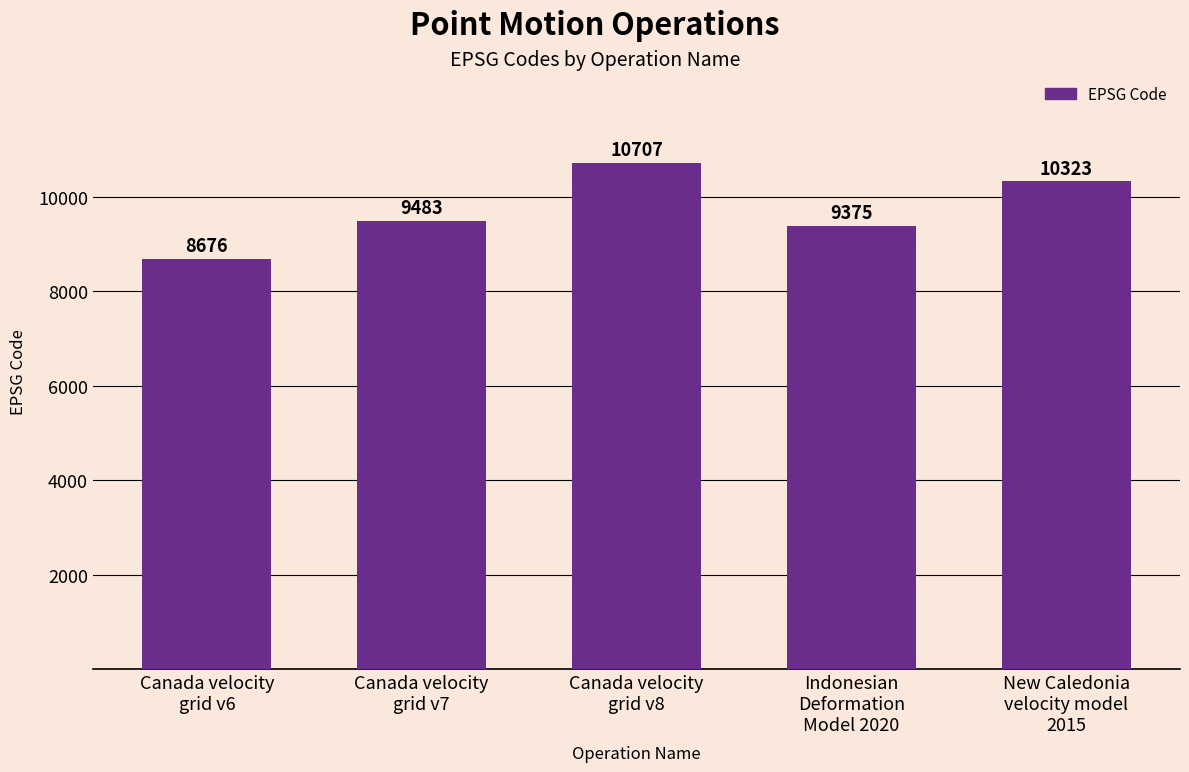

Reading left to right, transcribe all the data shown in this chart.

8676	9483	10707	9375	10323